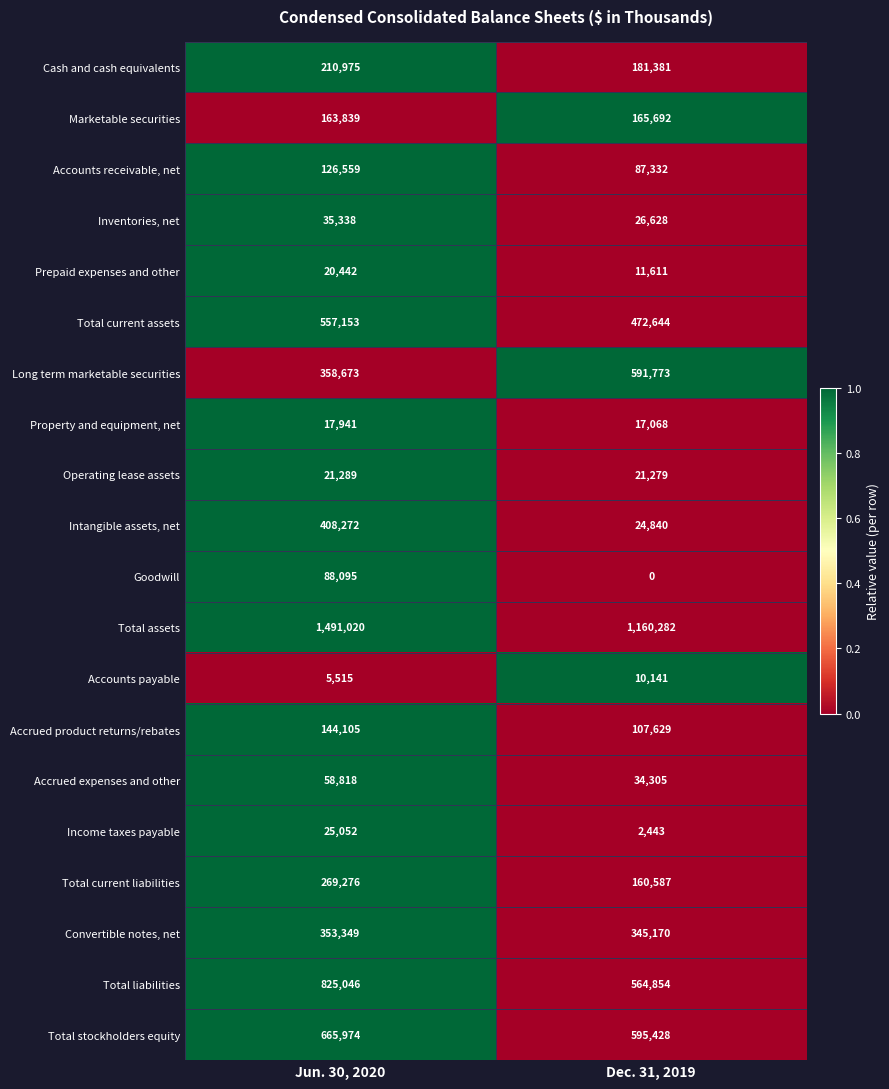

What is the sum of all Operating lease assets values?

42568